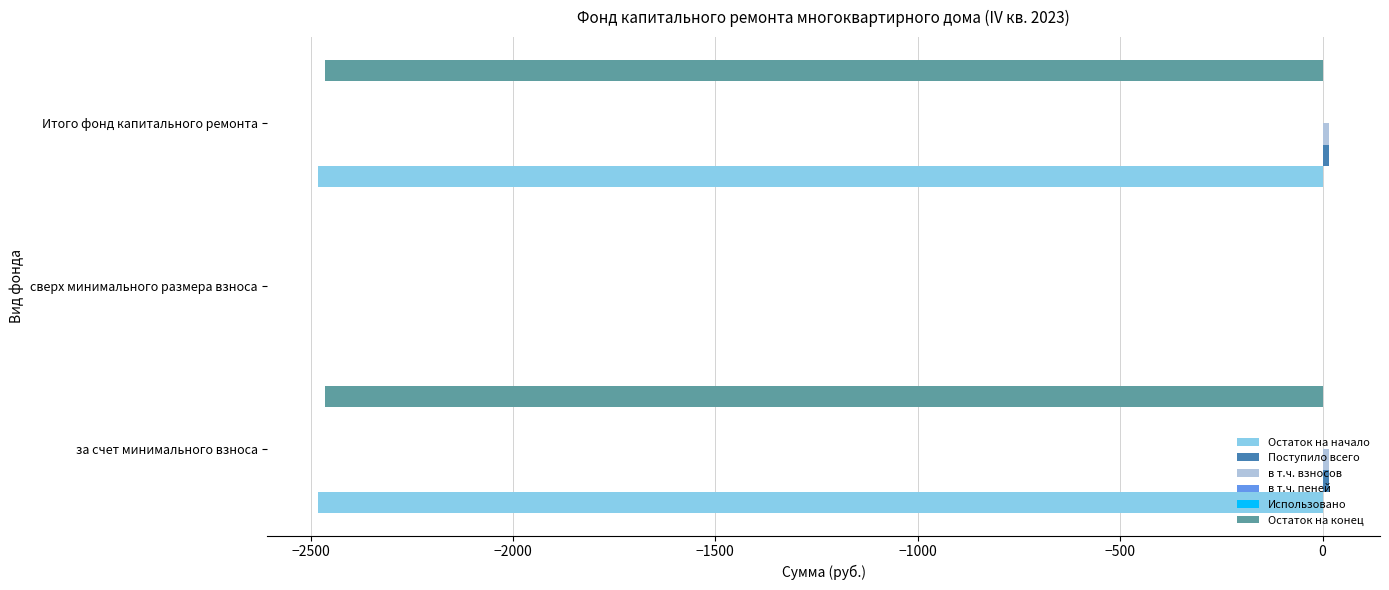

At which label does Остаток на конец reach its peak?

сверх минимального размера взноса